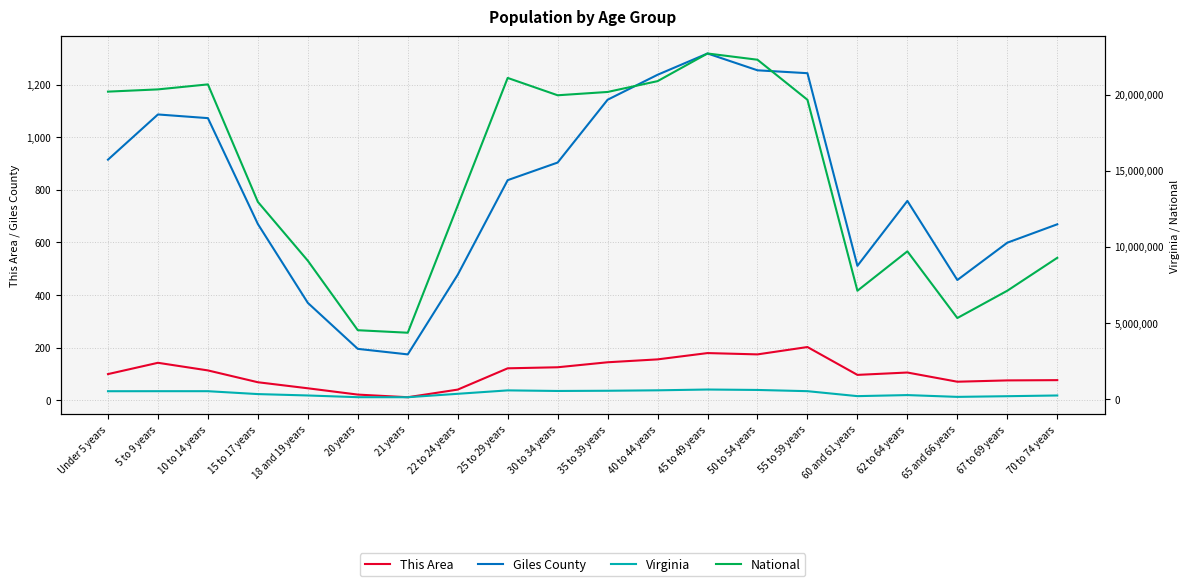

Reading left to right, extract all data points from this chart.

This Area: Under 5 years=99	5 to 9 years=142	10 to 14 years=113	15 to 17 years=68	18 and 19 years=45	20 years=21	21 years=11	22 to 24 years=40	25 to 29 years=121	30 to 34 years=125	35 to 39 years=144	40 to 44 years=155	45 to 49 years=179	50 to 54 years=174	55 to 59 years=202	60 and 61 years=96	62 to 64 years=105	65 and 66 years=70	67 to 69 years=75	70 to 74 years=76
Giles County: Under 5 years=915	5 to 9 years=1087	10 to 14 years=1073	15 to 17 years=670	18 and 19 years=370	20 years=195	21 years=174	22 to 24 years=477	25 to 29 years=837	30 to 34 years=904	35 to 39 years=1143	40 to 44 years=1238	45 to 49 years=1319	50 to 54 years=1255	55 to 59 years=1244	60 and 61 years=511	62 to 64 years=758	65 and 66 years=457	67 to 69 years=599	70 to 74 years=669
Virginia: Under 5 years=509625	5 to 9 years=511849	10 to 14 years=511246	15 to 17 years=320957	18 and 19 years=230008	20 years=117445	21 years=114918	22 to 24 years=339728	25 to 29 years=564342	30 to 34 years=526077	35 to 39 years=540063	40 to 44 years=568865	45 to 49 years=621155	50 to 54 years=592845	55 to 59 years=512595	60 and 61 years=186629	62 to 64 years=255740	65 and 66 years=138154	67 to 69 years=182148	70 to 74 years=229502
National: Under 5 years=20201362	5 to 9 years=20348657	10 to 14 years=20677194	15 to 17 years=12954254	18 and 19 years=9086089	20 years=4519129	21 years=4354294	22 to 24 years=12712576	25 to 29 years=21101849	30 to 34 years=19962099	35 to 39 years=20179642	40 to 44 years=20890964	45 to 49 years=22708591	50 to 54 years=22298125	55 to 59 years=19664805	60 and 61 years=7113727	62 to 64 years=9704197	65 and 66 years=5319902	67 to 69 years=7115361	70 to 74 years=9278166